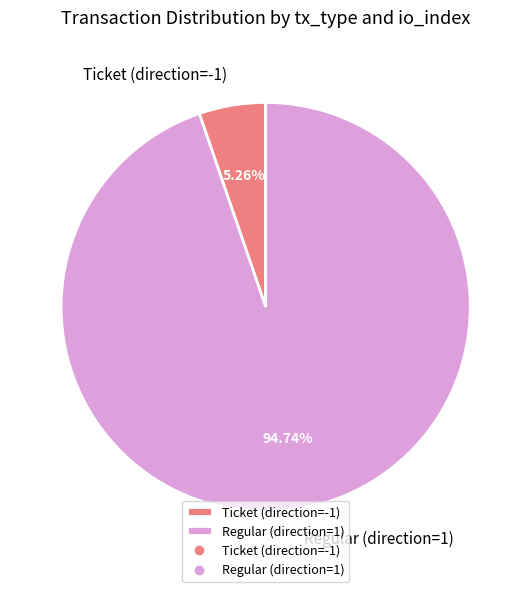

How many segments does this pie chart have?

2